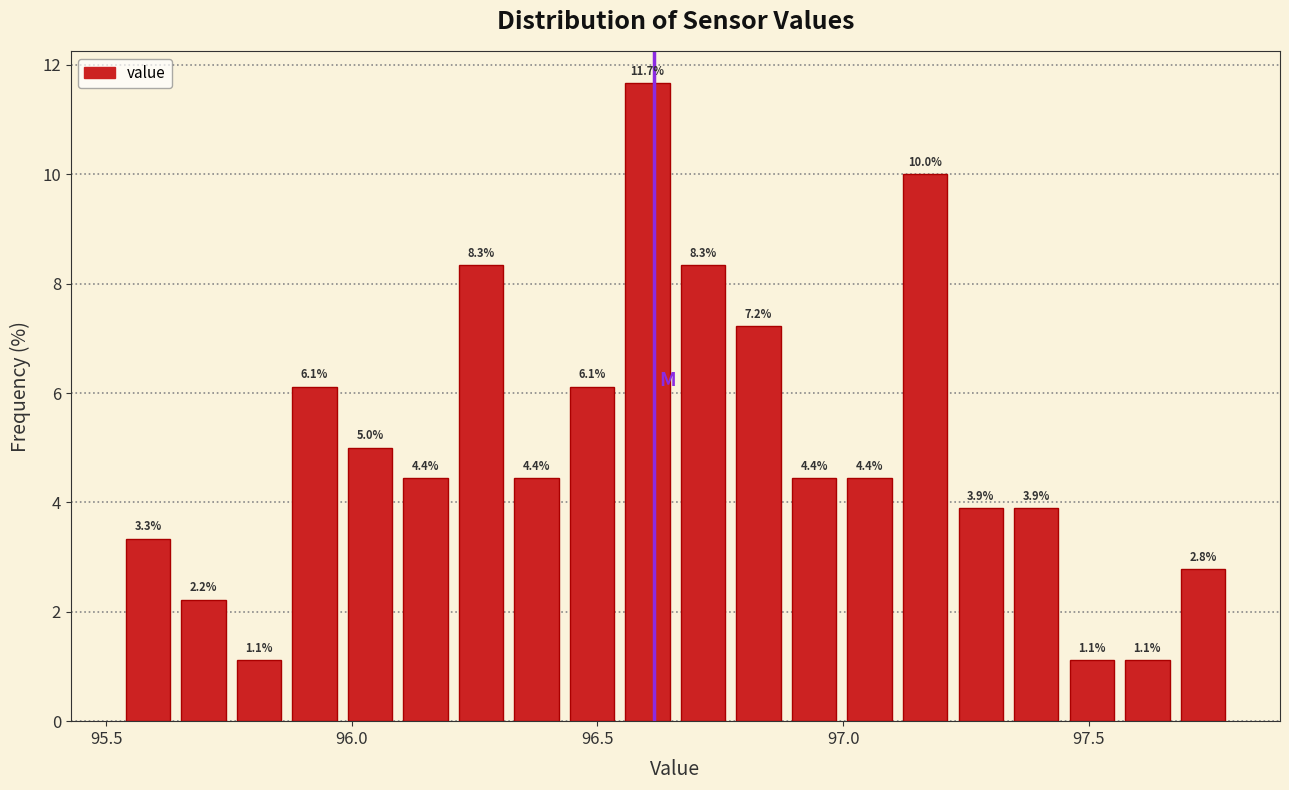

Around what value on the x-axis is the tallest bar? Give the approximate position of its centre, as read against the axis.

96.60